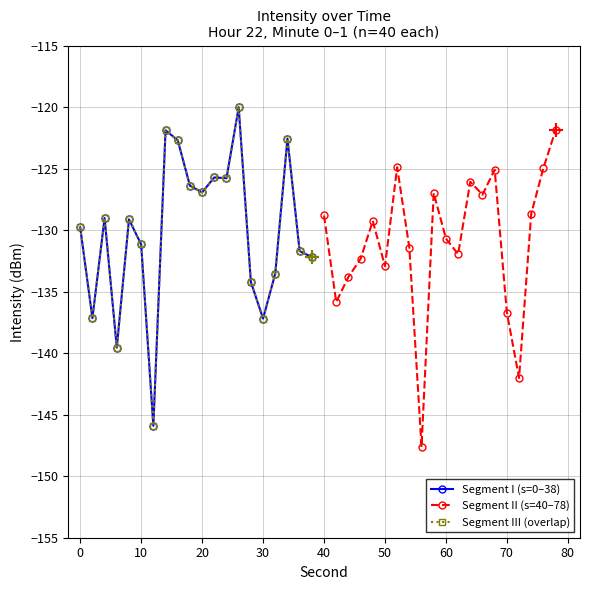

What is the average value of the Segment II (s=40–78) series?

-131.0